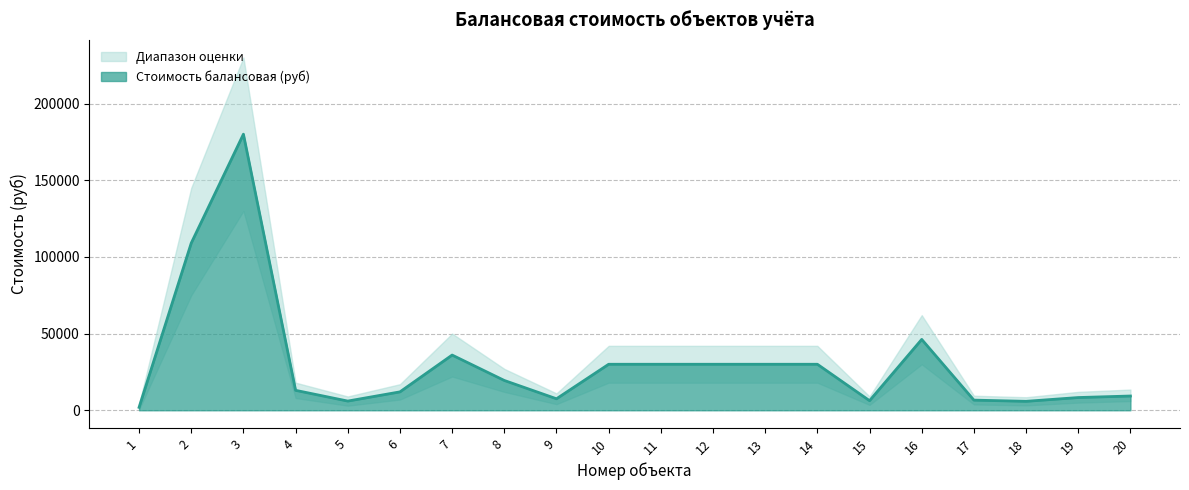

Reading right to left, list all the values displayed in this chart.

9300	8300	5837	6620	46200	6250	30000	30000	30000	30000	30000	7500	19438	36000	12000	6000	13000	180000	109000	1900